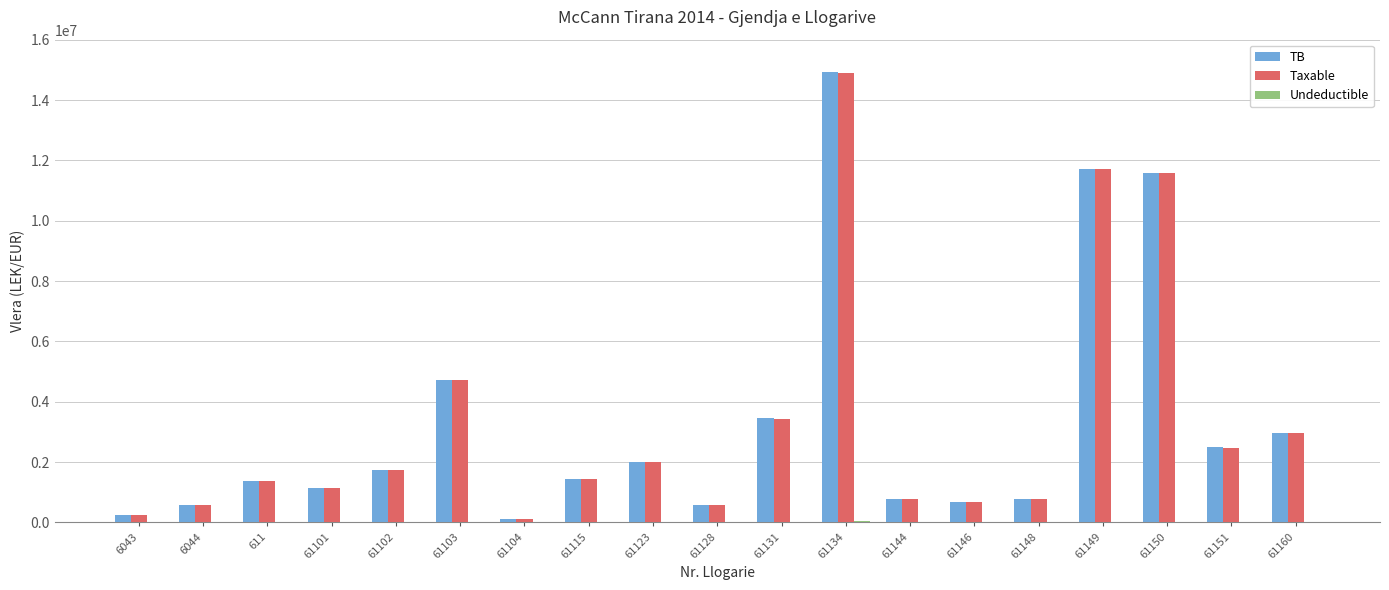

The value of Taxable at 61101 is 1149043.7. True or false?

True